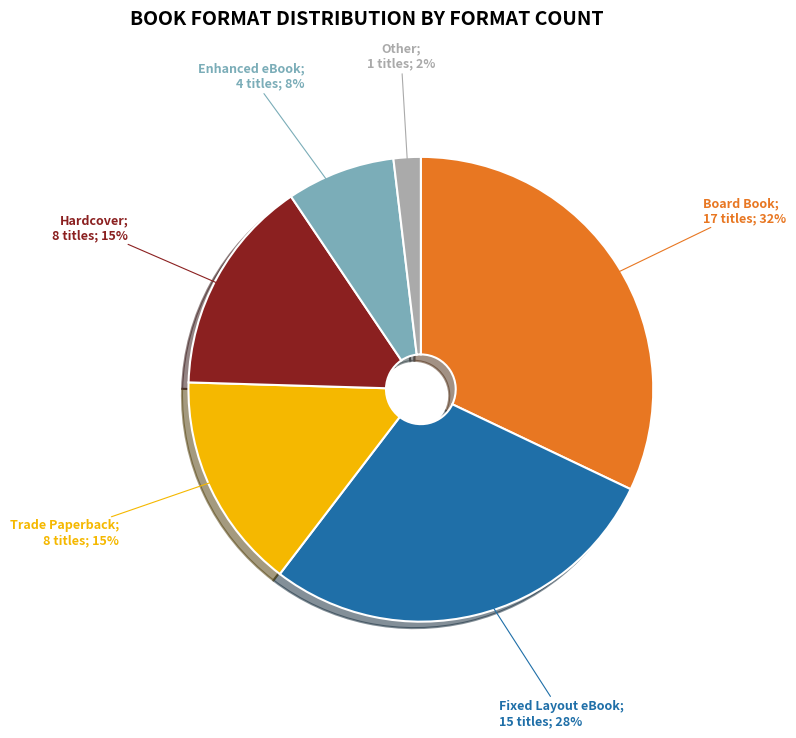

To the nearest percent, what is the average slice percentage?

17%